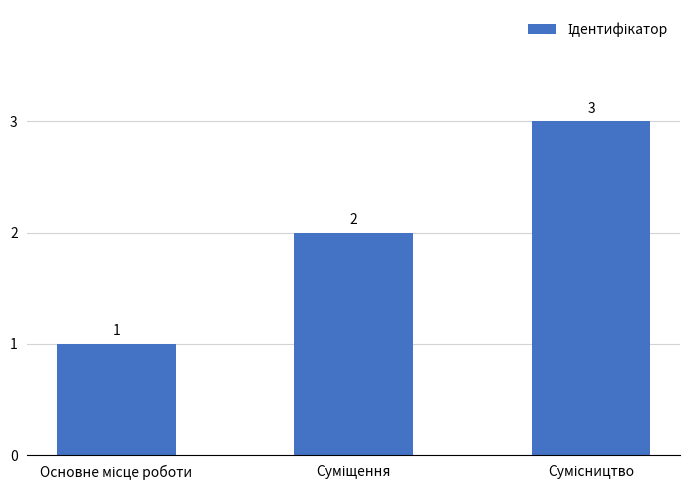

What is the value of the 3rd bar from the left?

3